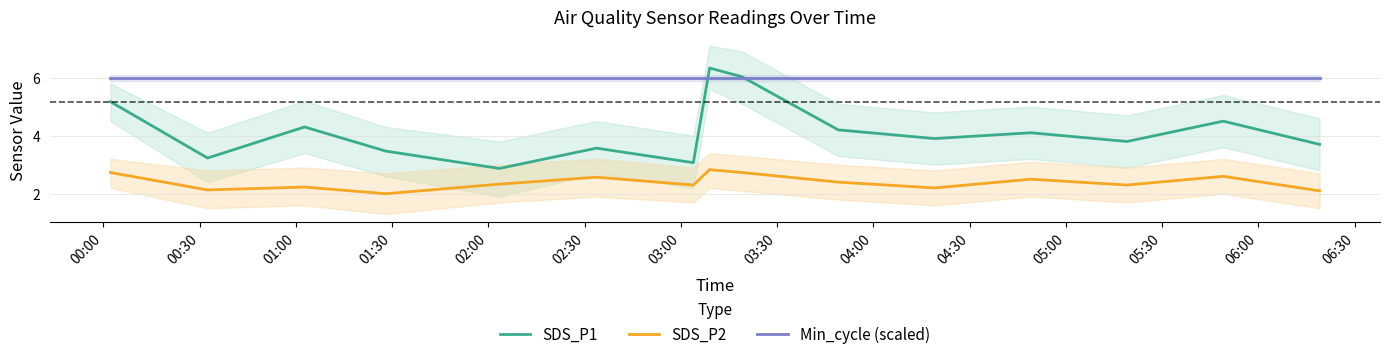

Which series ends up on top after the final intersection of SDS_P1 and Min_cycle (scaled)?

Min_cycle (scaled)